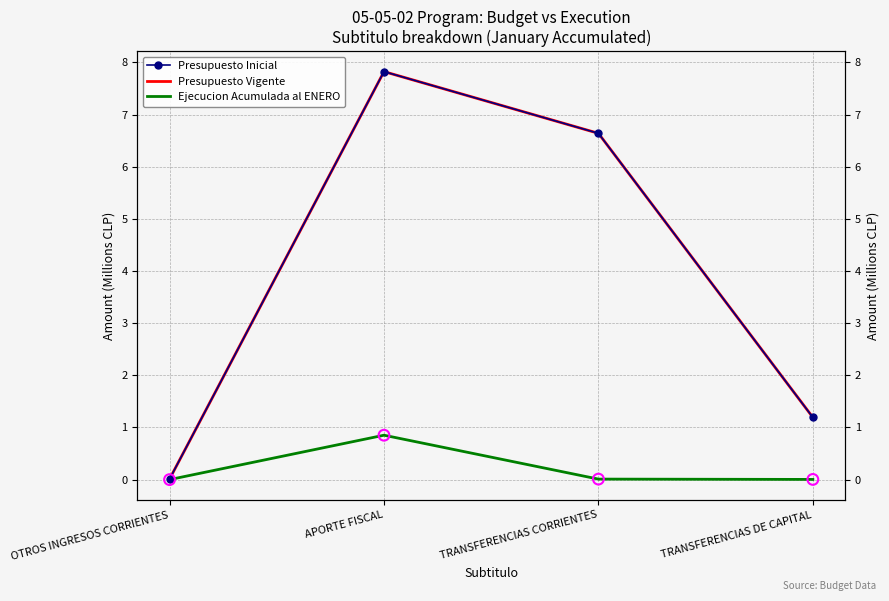

Is the value of Ejecucion Acumulada al ENERO at TRANSFERENCIAS DE CAPITAL greater than the value of Presupuesto Inicial at APORTE FISCAL?

No